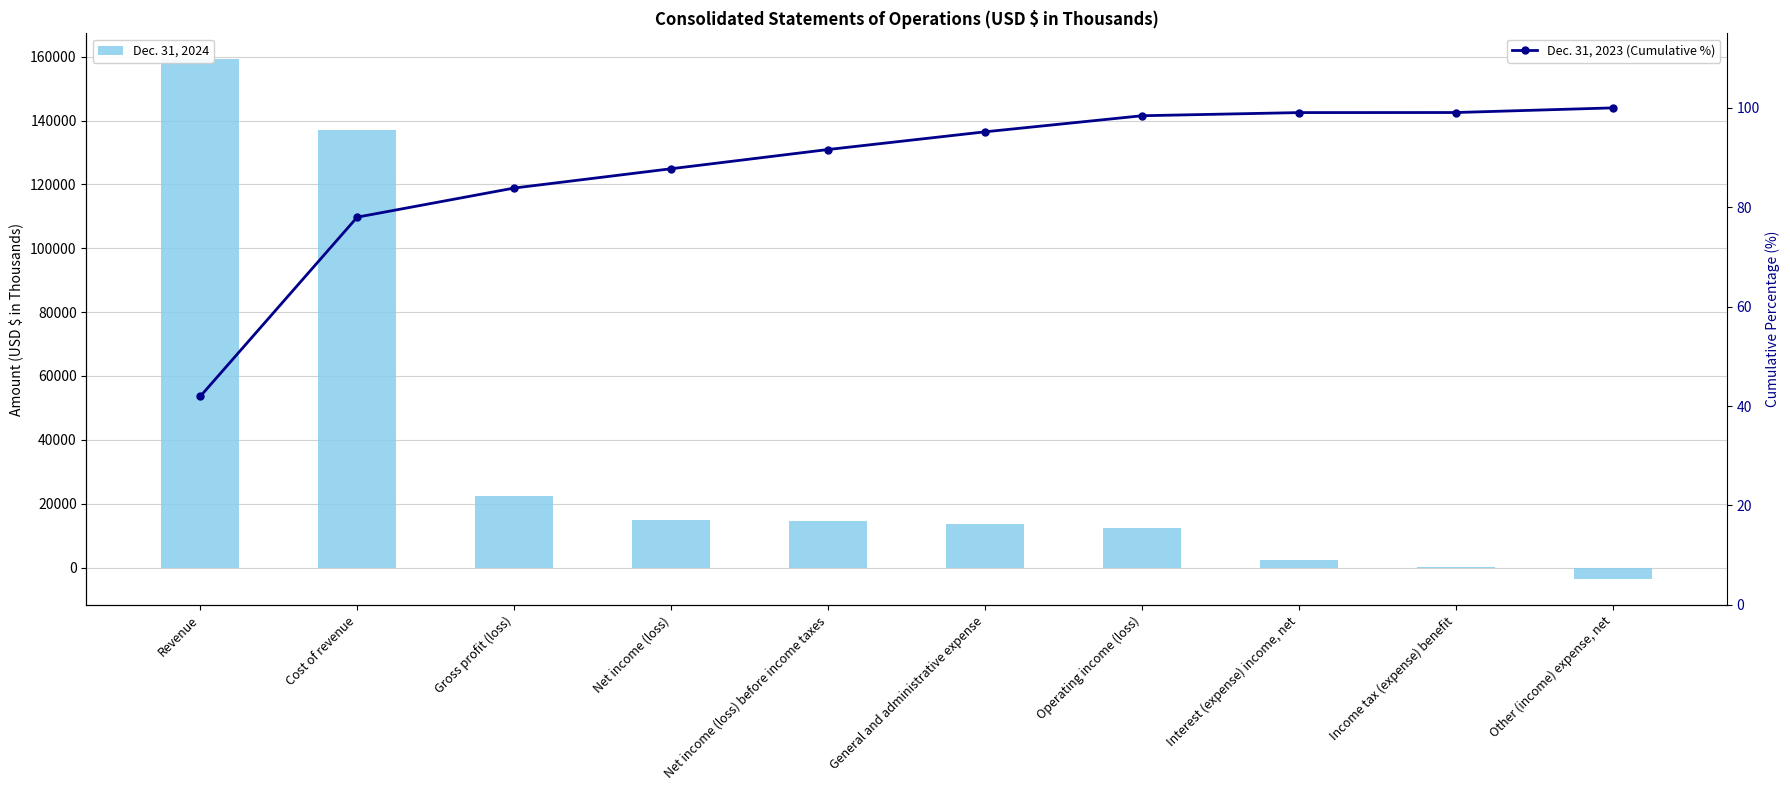

How many groups of bars are there?

10